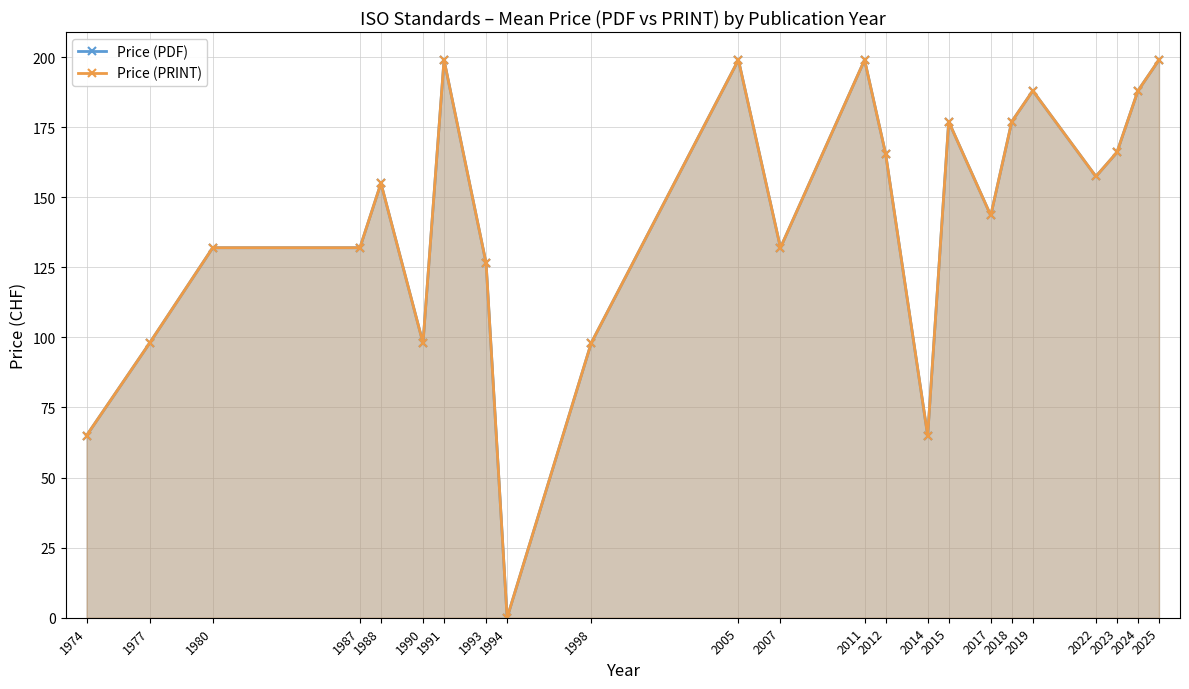

True or false: Price (PDF) and Price (PRINT) intersect in this chart.

False